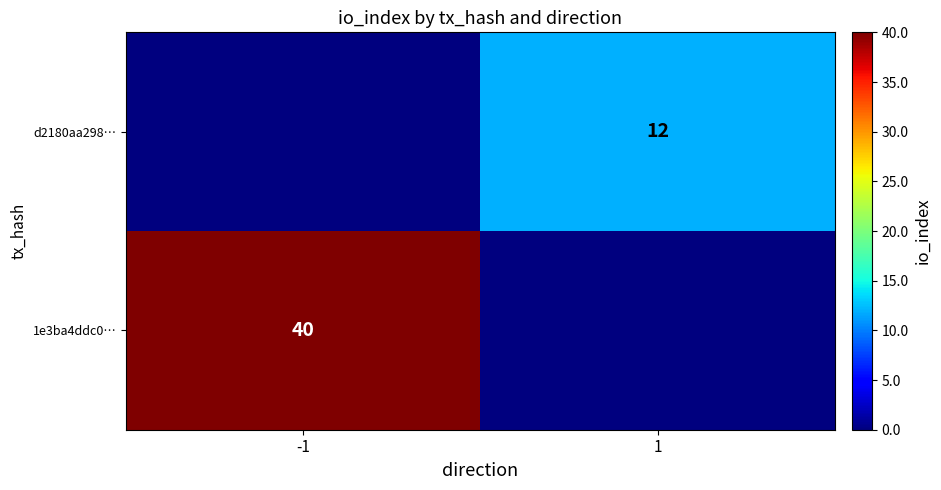

The 1e3ba4ddc0… series shows 40 at -1. True or false?

True